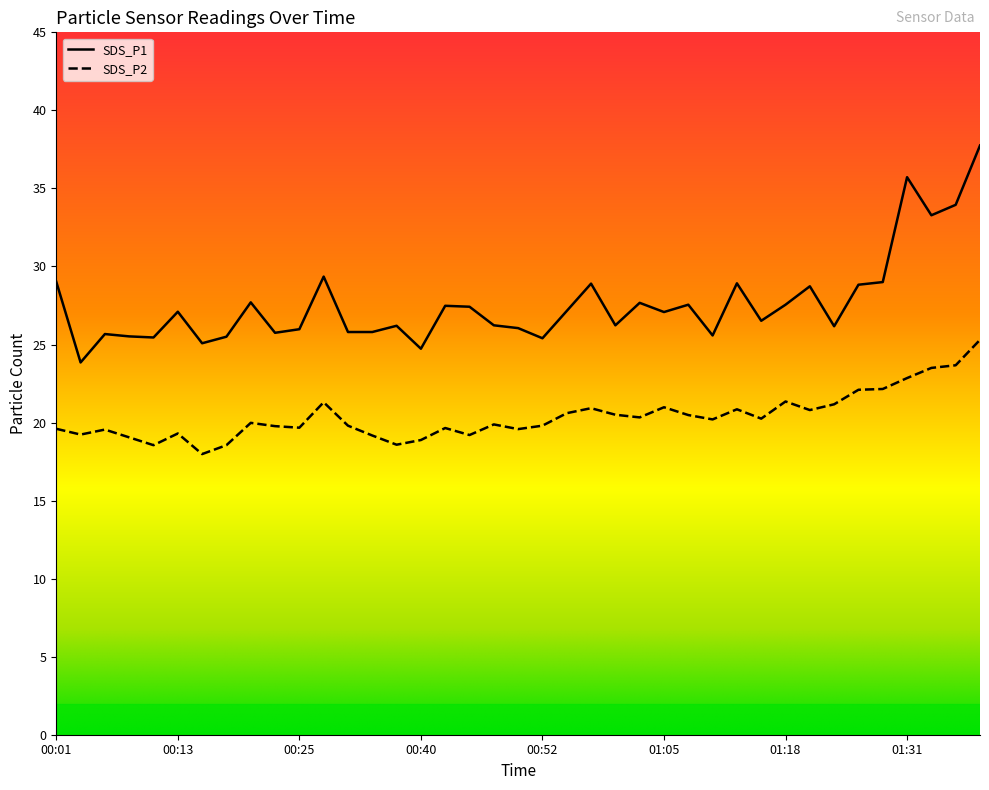

At how many categories does at least one series exceed 34?

2